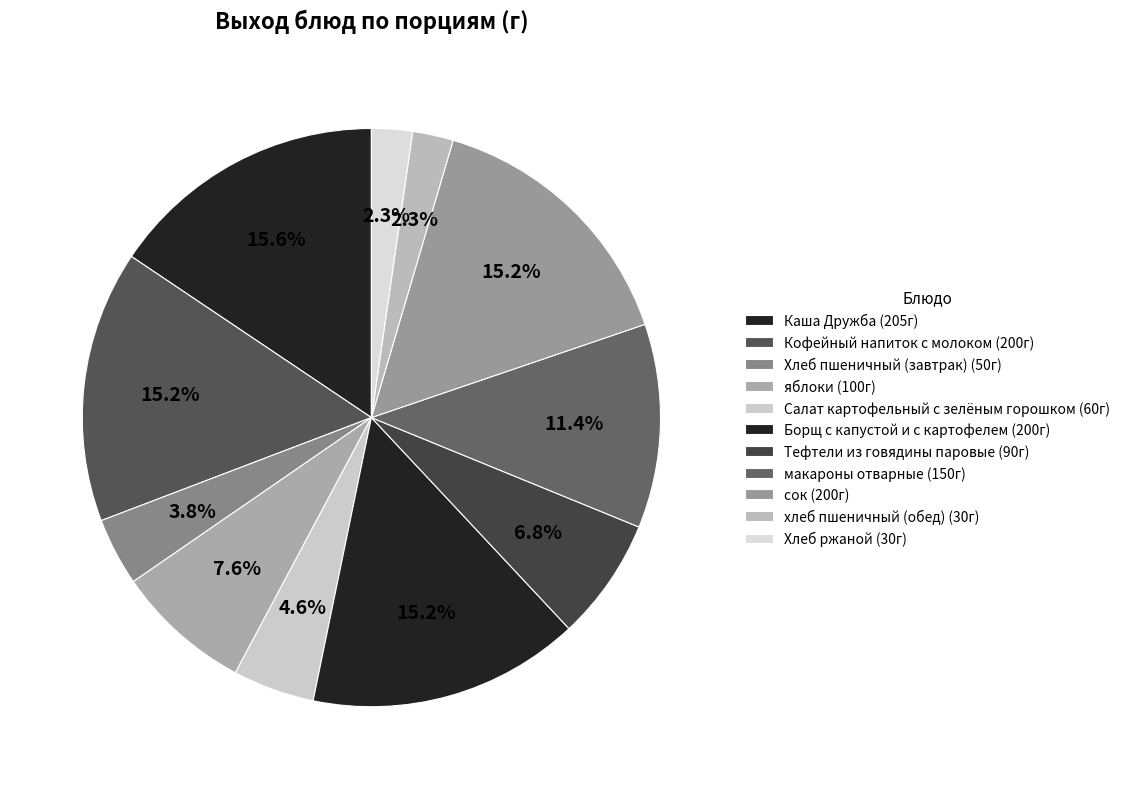

What is the total percentage of Хлеб пшеничный (завтрак) and Каша Дружба?

19.4%